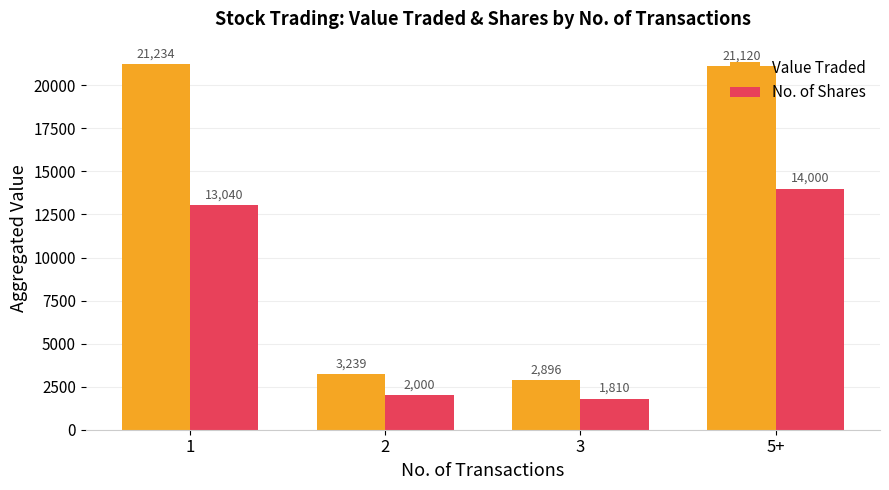

List the labels in order of No. of Shares value, largest first.

5+, 1, 2, 3